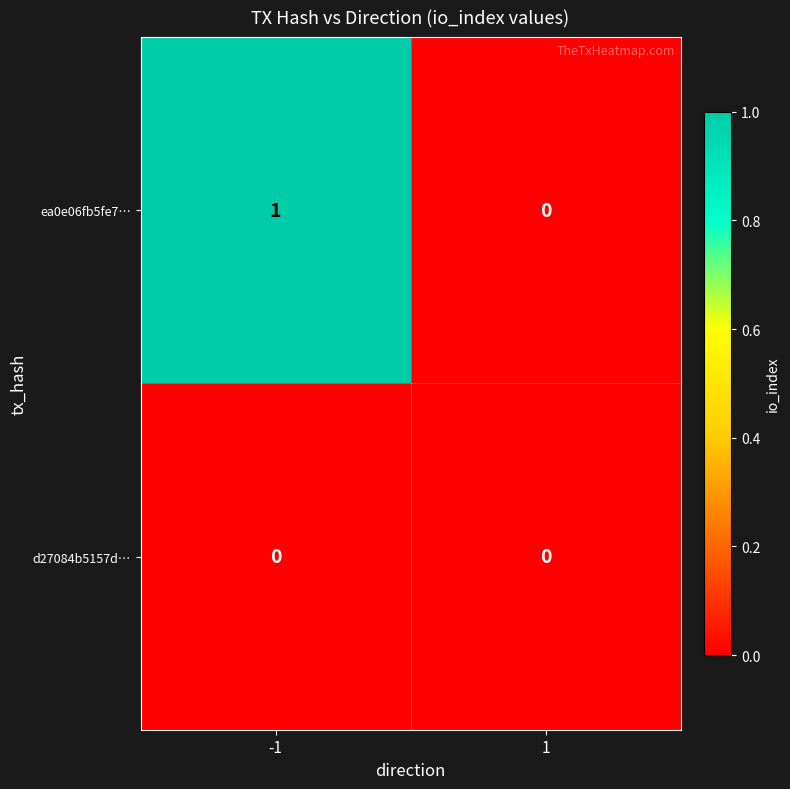

Reading left to right, what are all the values shown in this chart?

ea0e06fb5fe7…: 1	0
d27084b5157d…: 0	0